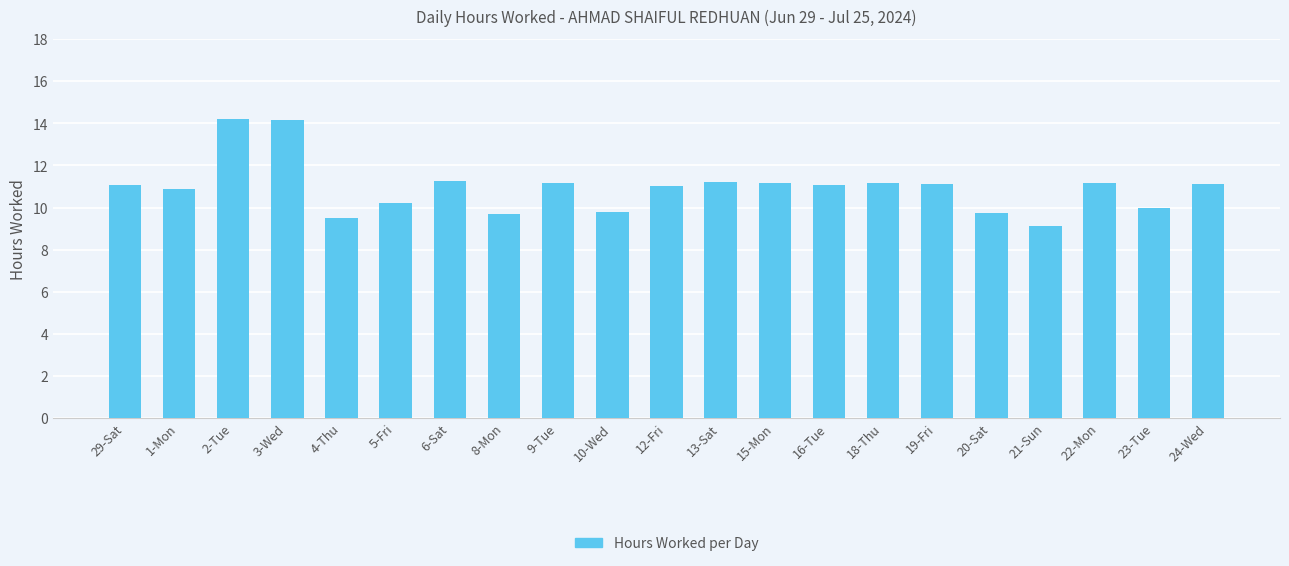

What is the difference between the maximum and second lowest values?

4.7